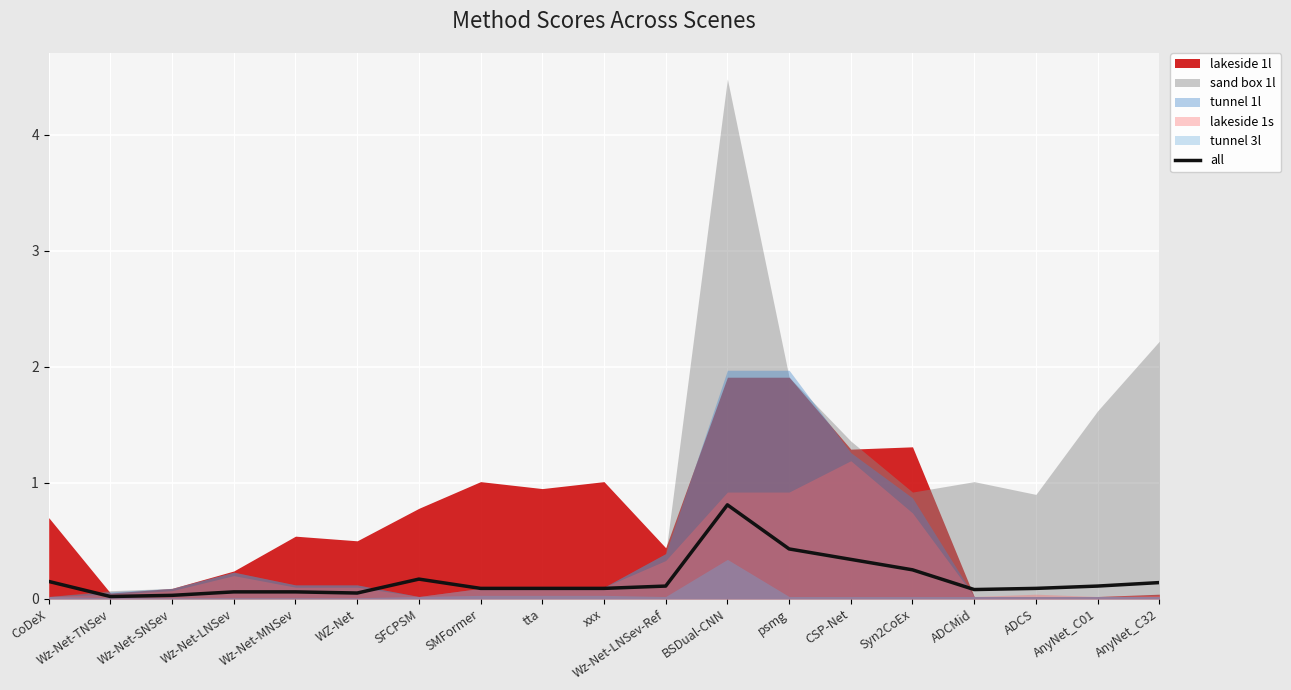

Reading left to right, list all the values displayed in this chart.

0.1	0.0	0.0	0.1	0.1	0.1	0.2	0.1	0.1	0.1	0.1	0.8	0.4	0.3	0.2	0.1	0.1	0.1	0.1